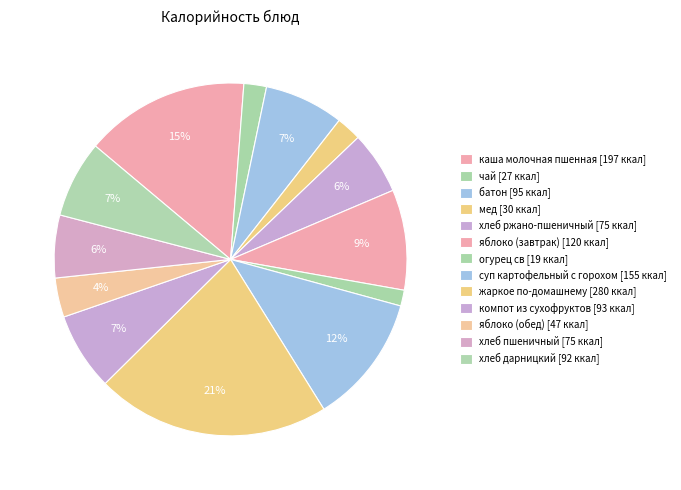

To the nearest percent, what is the difference between the largest and smallest slice percentages?

20%